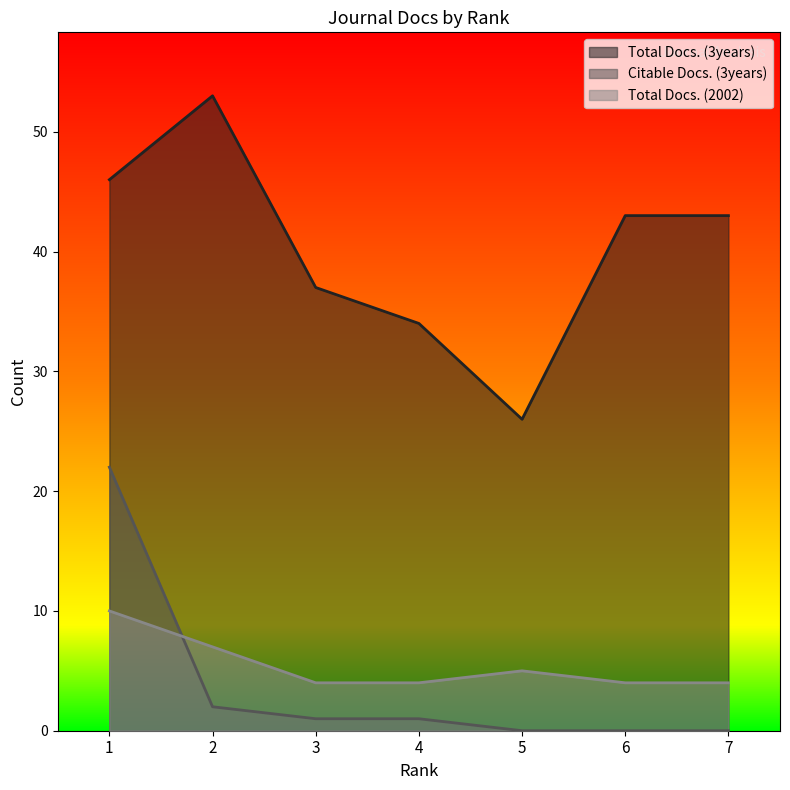

Which label corresponds to the smallest value in the chart?

5